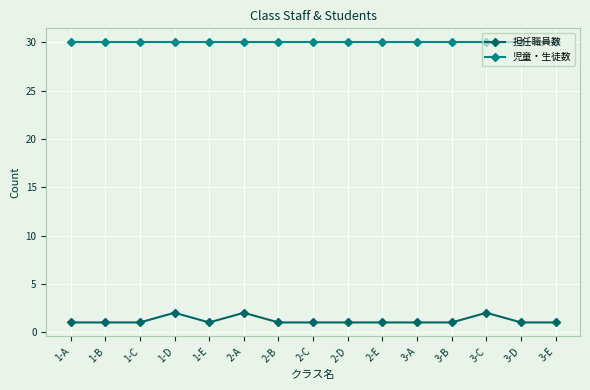

Reading left to right, transcribe all the data shown in this chart.

担任職員数: 1	1	1	2	1	2	1	1	1	1	1	1	2	1	1
児童・生徒数: 30	30	30	30	30	30	30	30	30	30	30	30	30	30	30